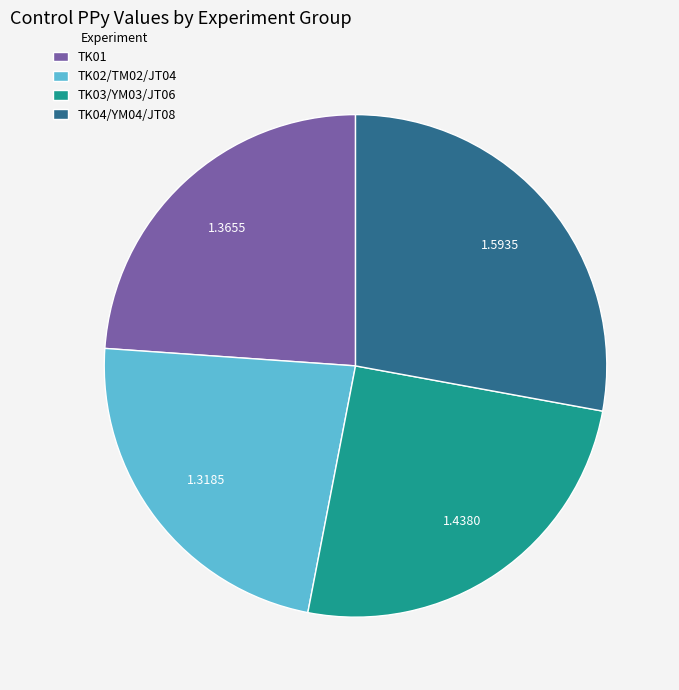

Which has a higher value, TK03/YM03/JT06 or TK01?

TK03/YM03/JT06